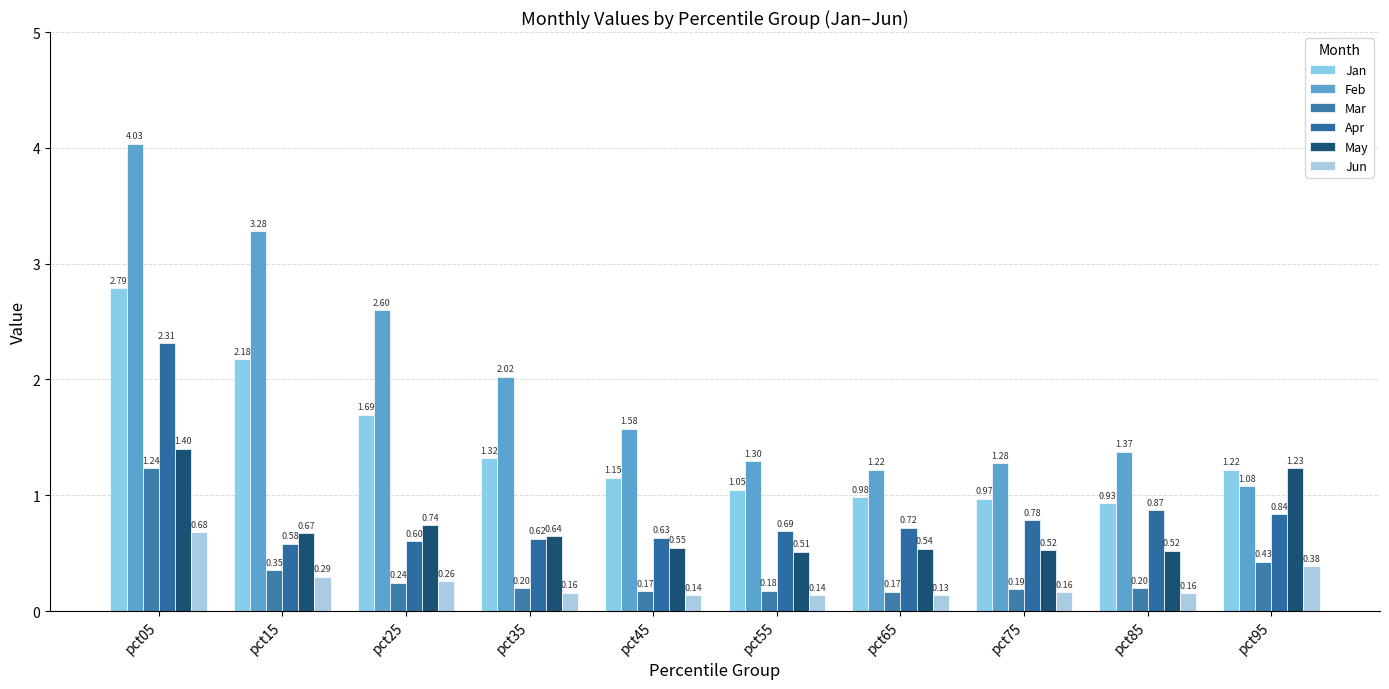

What is the sum of the Jan values at pct95 and pct85?

2.2